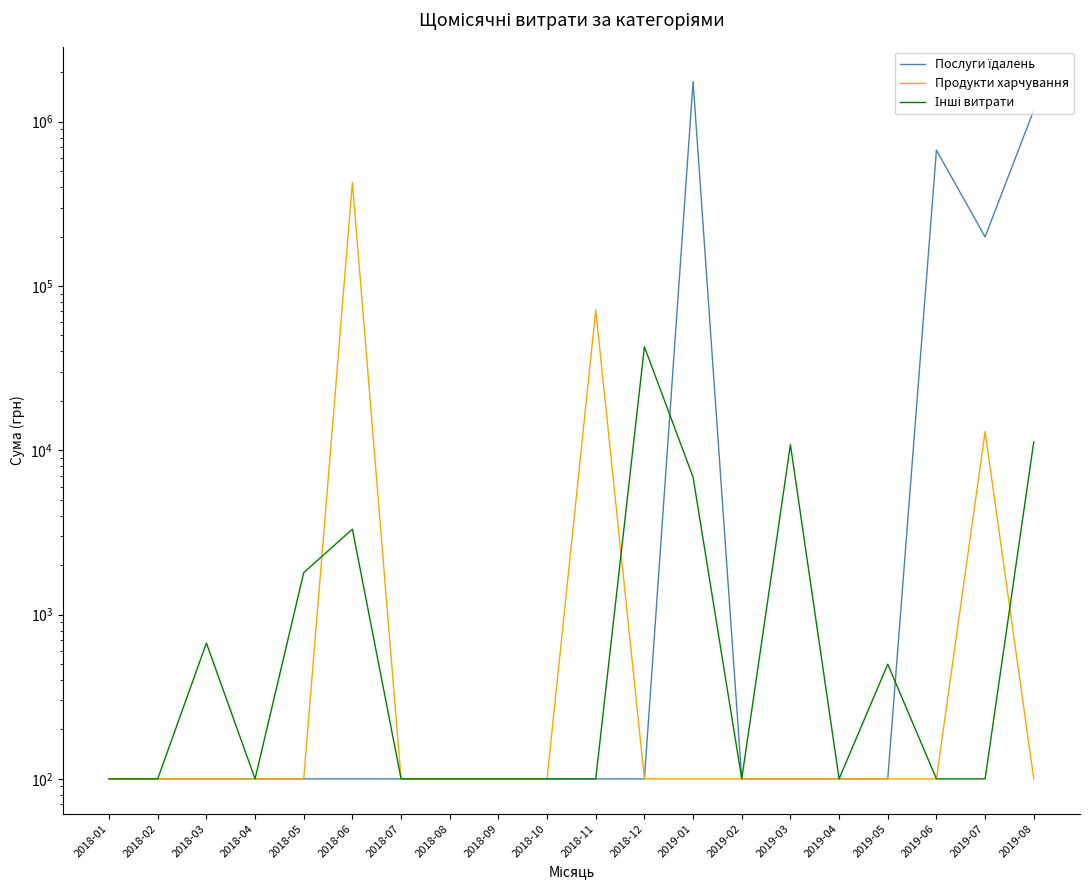

At how many categories does at least one series exceed 1306224?

1